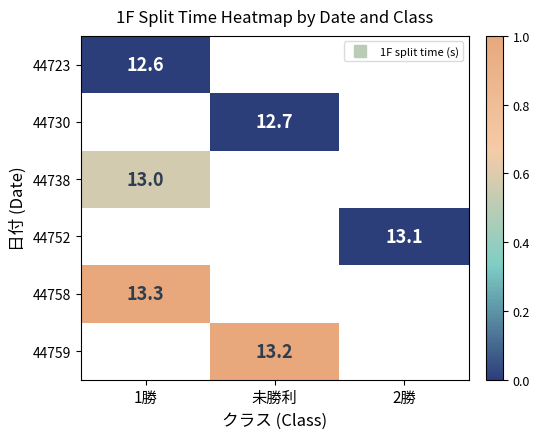

List the labels in order of 44738 value, smallest first.

1勝, 未勝利, 2勝